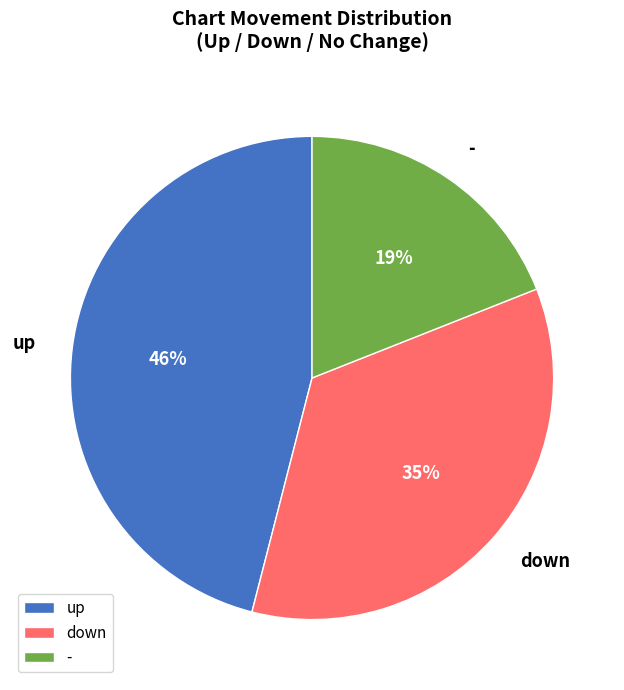

Which has a higher value, down or up?

up